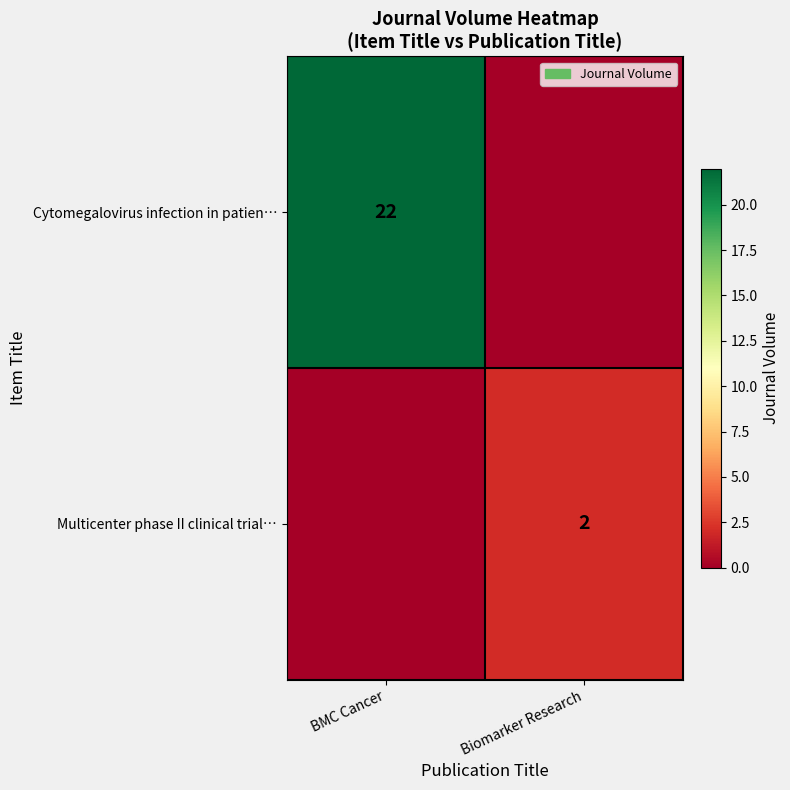

True or false: Cytomegalovirus infection in patien… has a value of 22 at BMC Cancer.

True